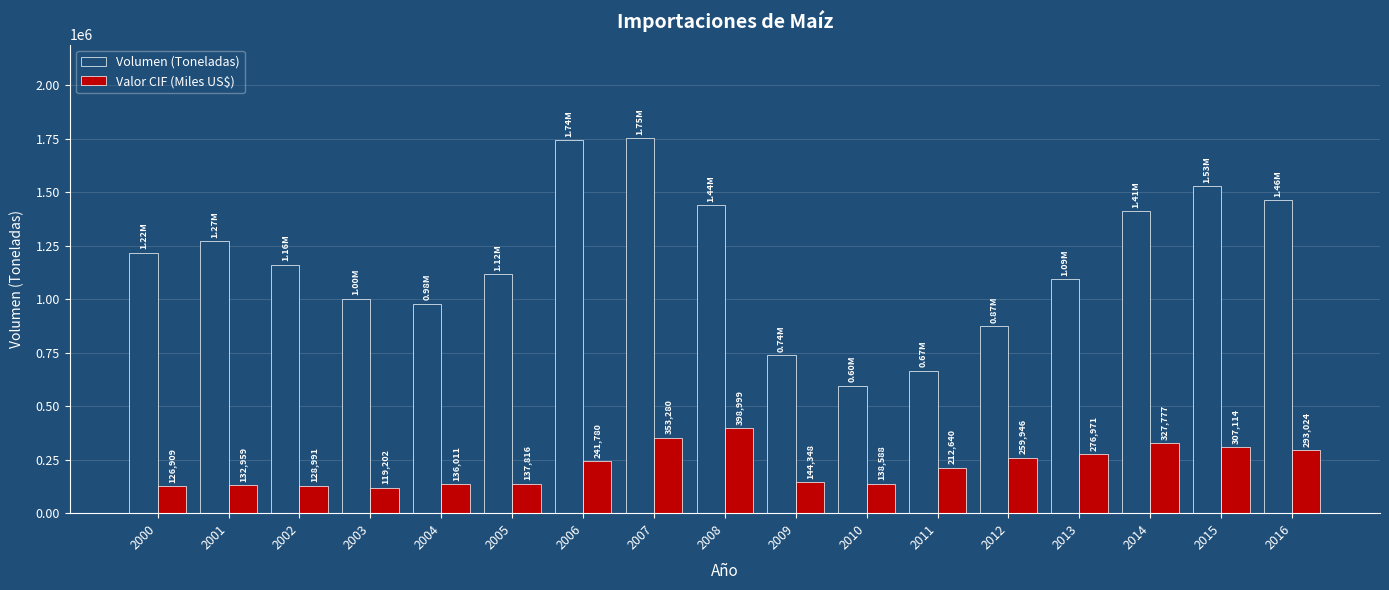

Which category has the highest value across all series?

2007